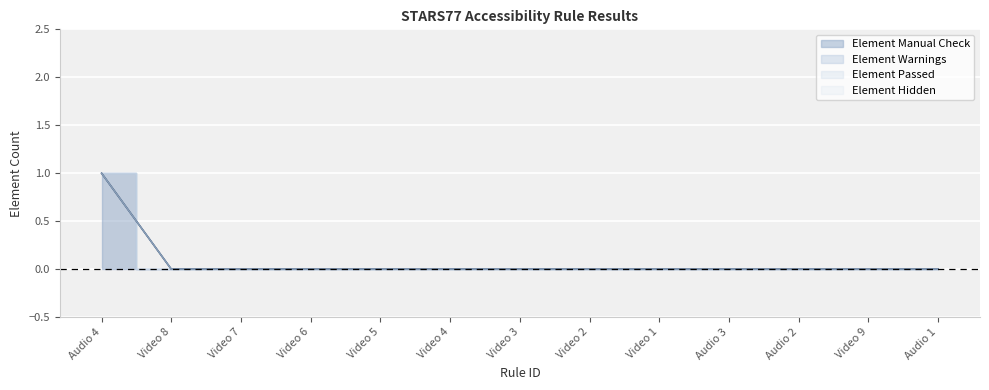

Rank the series at Audio 1 from highest to lowest value.

Element Manual Check, Element Warnings, Element Passed, Element Hidden